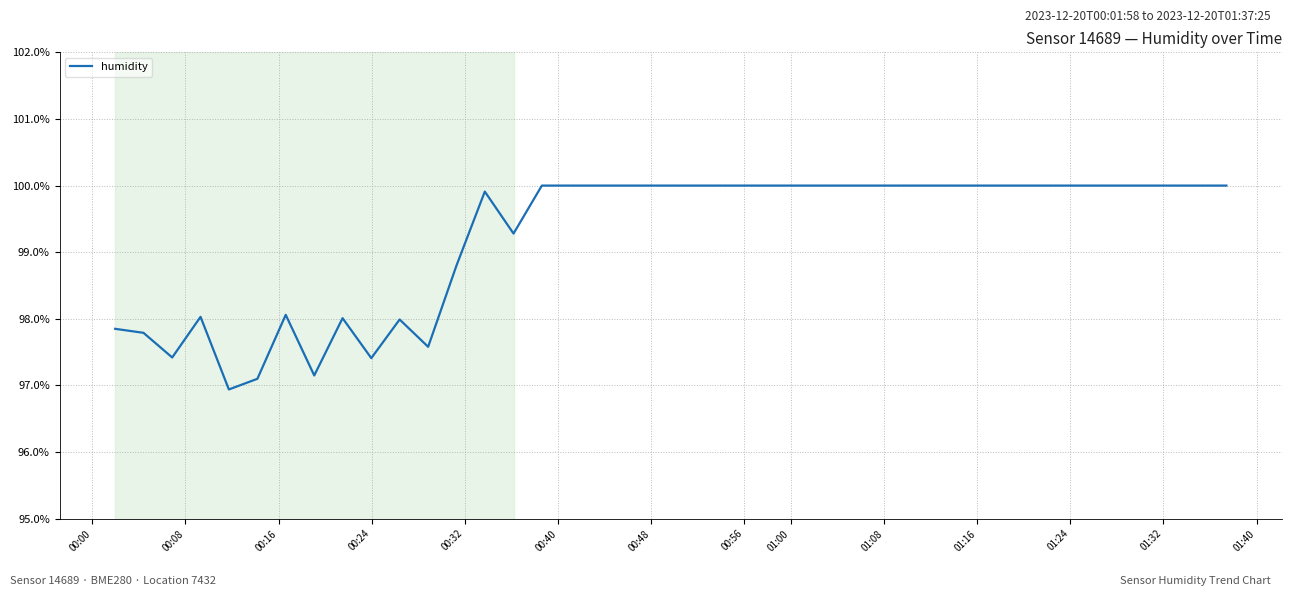

What is the difference between the maximum and minimum values?

3.1